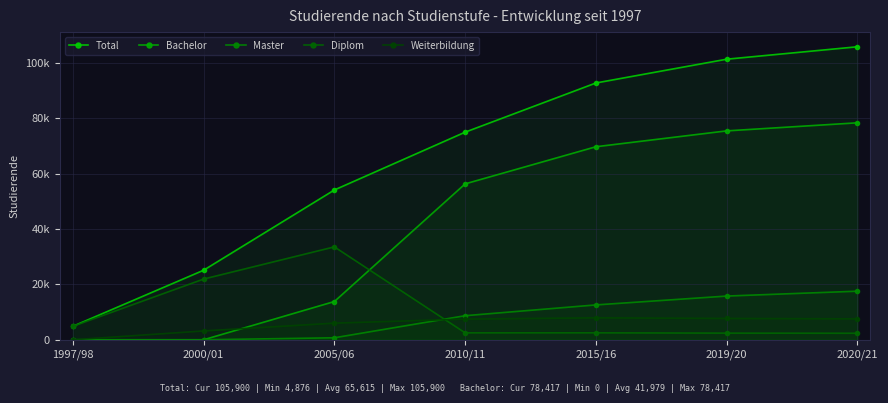

The Diplom series shows 2356 at 2020/21. True or false?

True